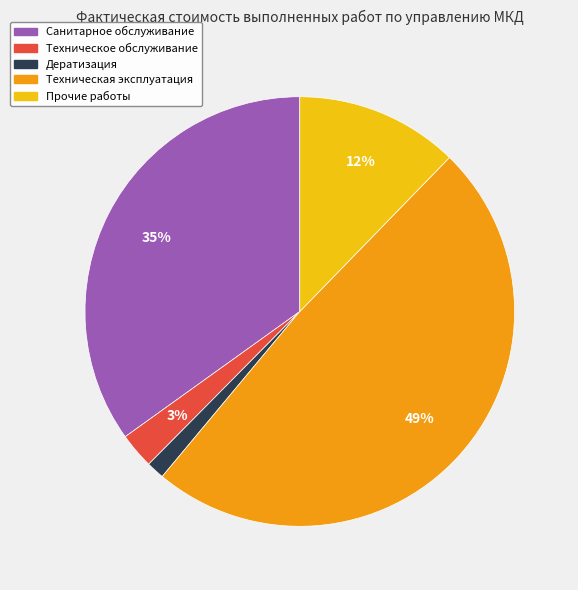

Is there a majority slice in this chart?

No